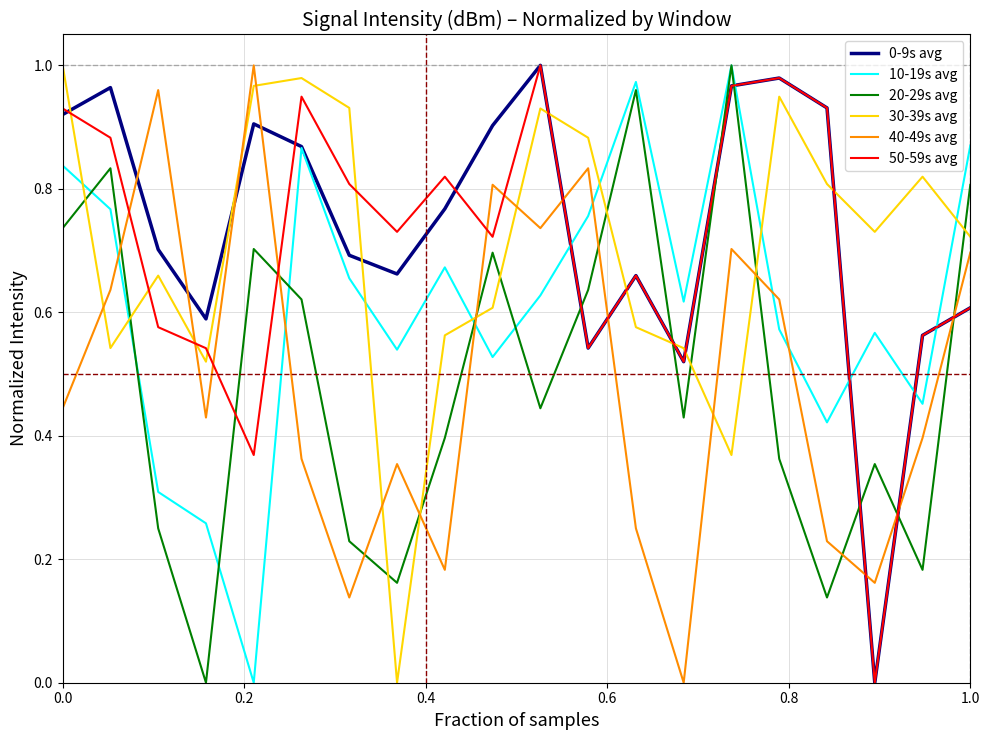

Which series ends up on top after the final intersection of 30-39s avg and 50-59s avg?

30-39s avg